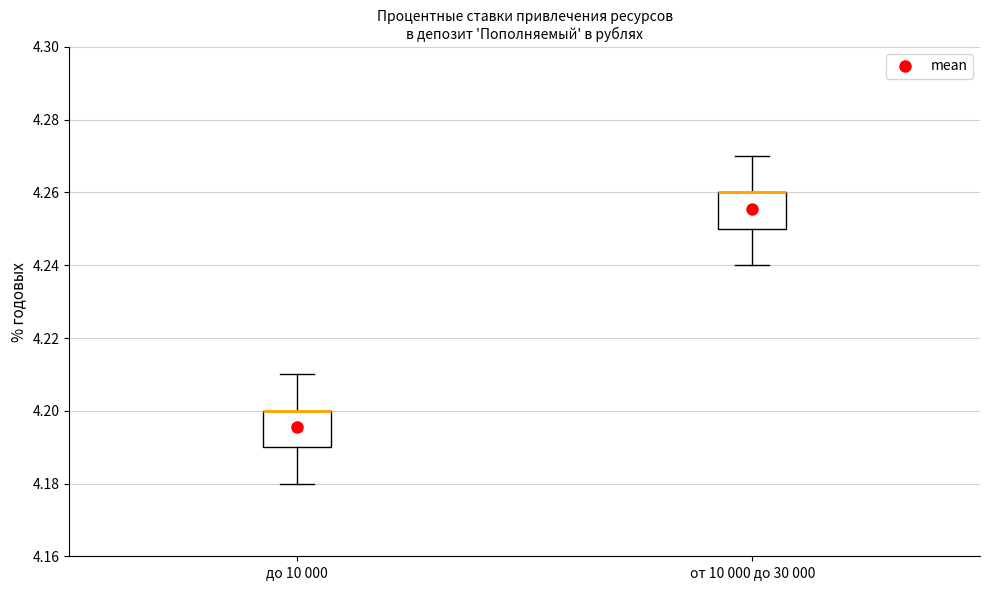

Where is the lower edge of the box for от 10 000 до 30 000 on the y-axis? The values are not printed on the chart, so give them approximately, as read against the axis.

4.25